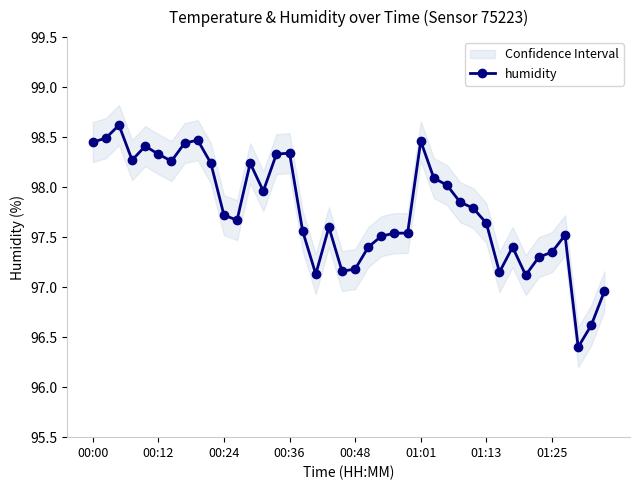

The humidity series shows 161.8 at 01:25. True or false?

False